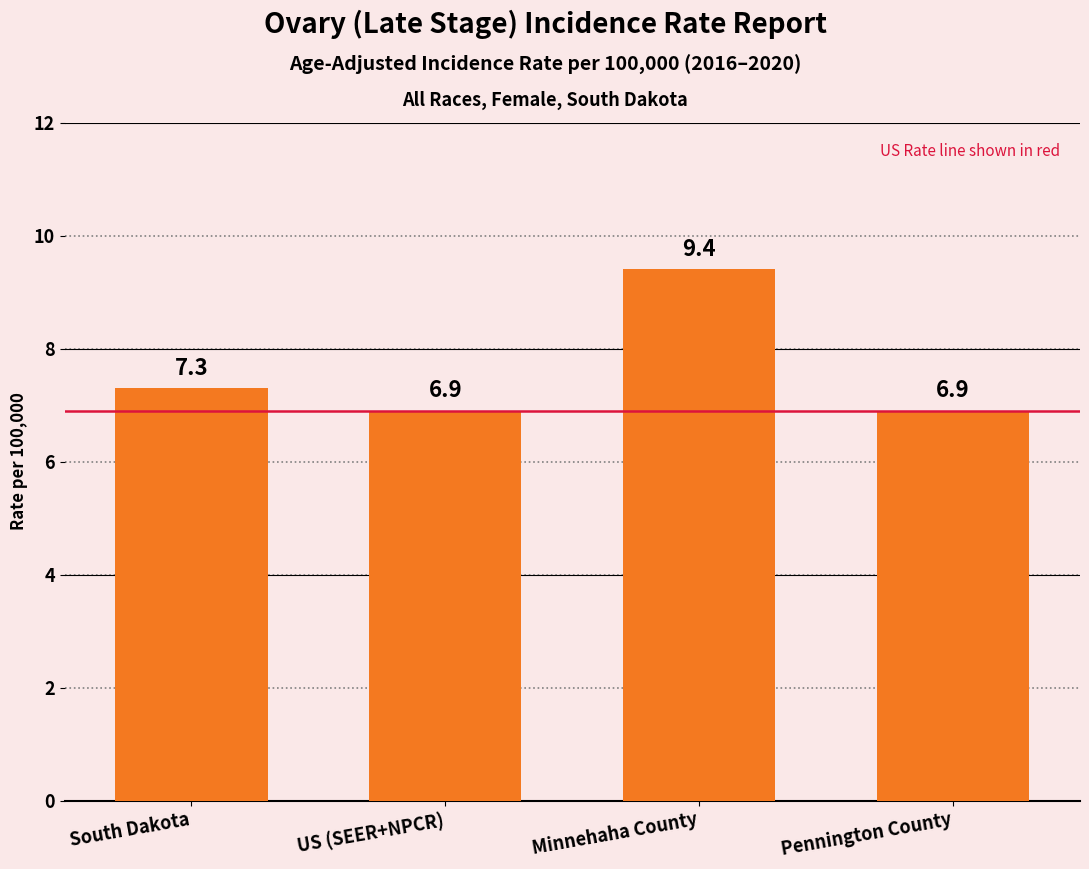

Are the bars horizontal?

No